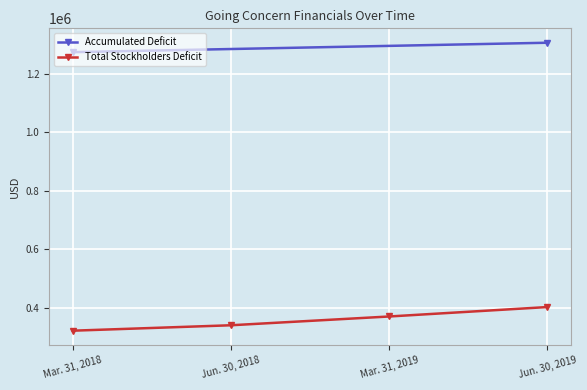

True or false: the data has more than 0 interior local peaks.

False